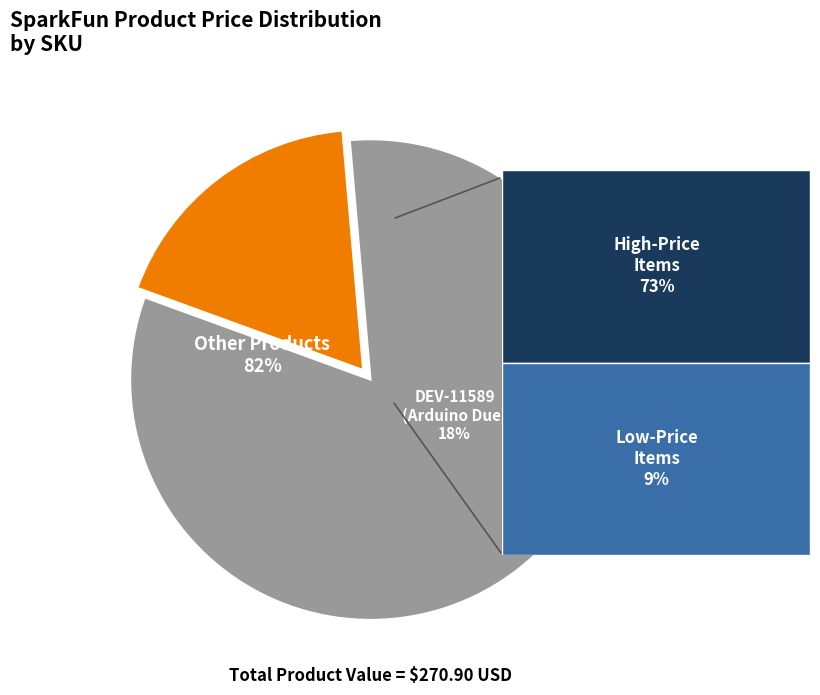

The DEV-11589 slice represents 5% of the pie. True or false?

False